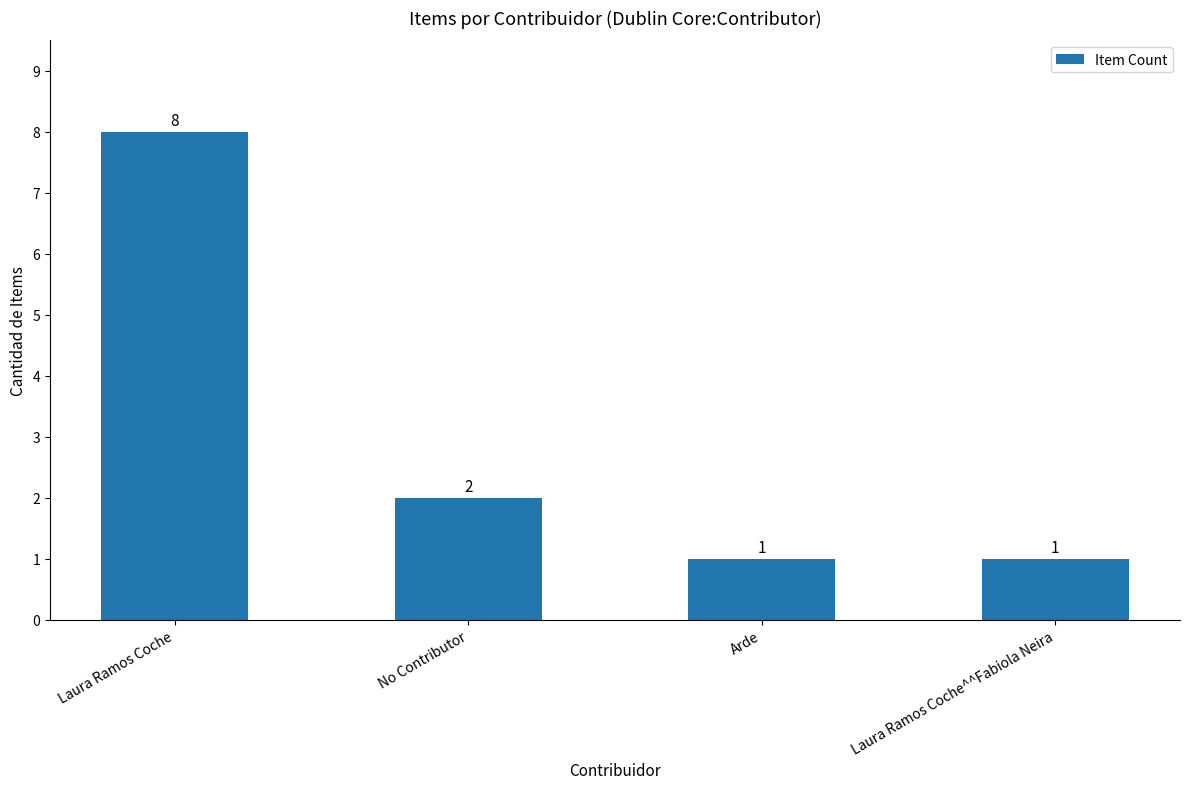

What is the difference between the values at No Contributor and Laura Ramos Coche?

6